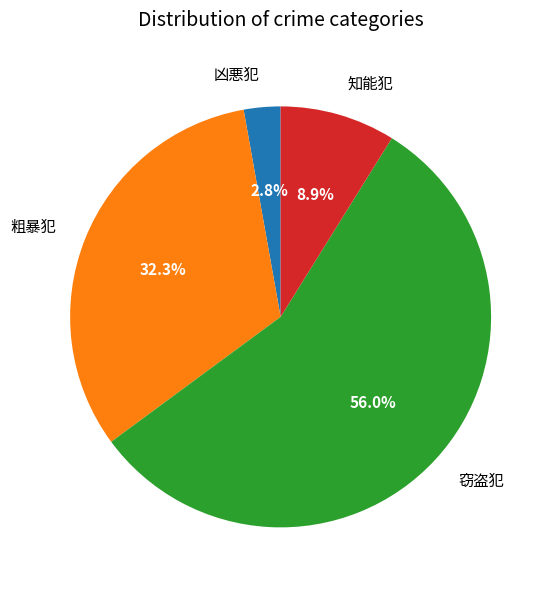

How many slices are in this pie chart?

4